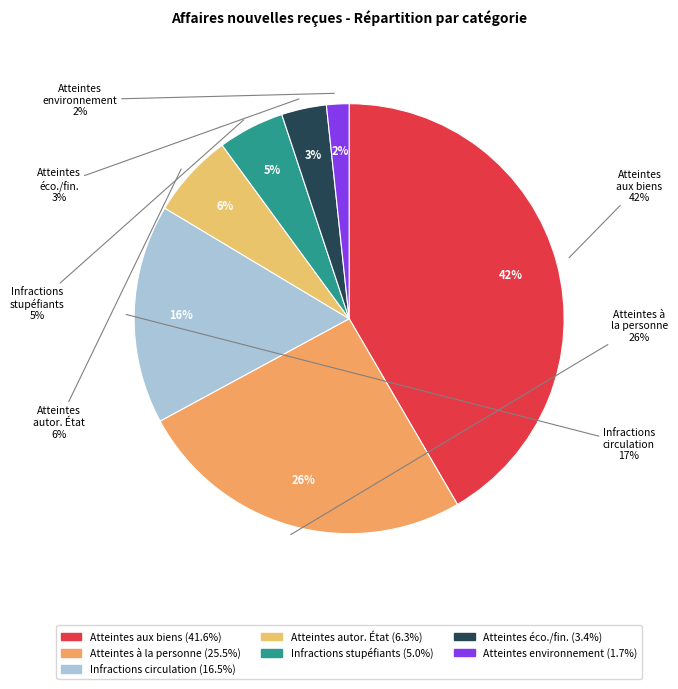

To the nearest percent, what portion does Infractions législation stupéfiants represent?

5%